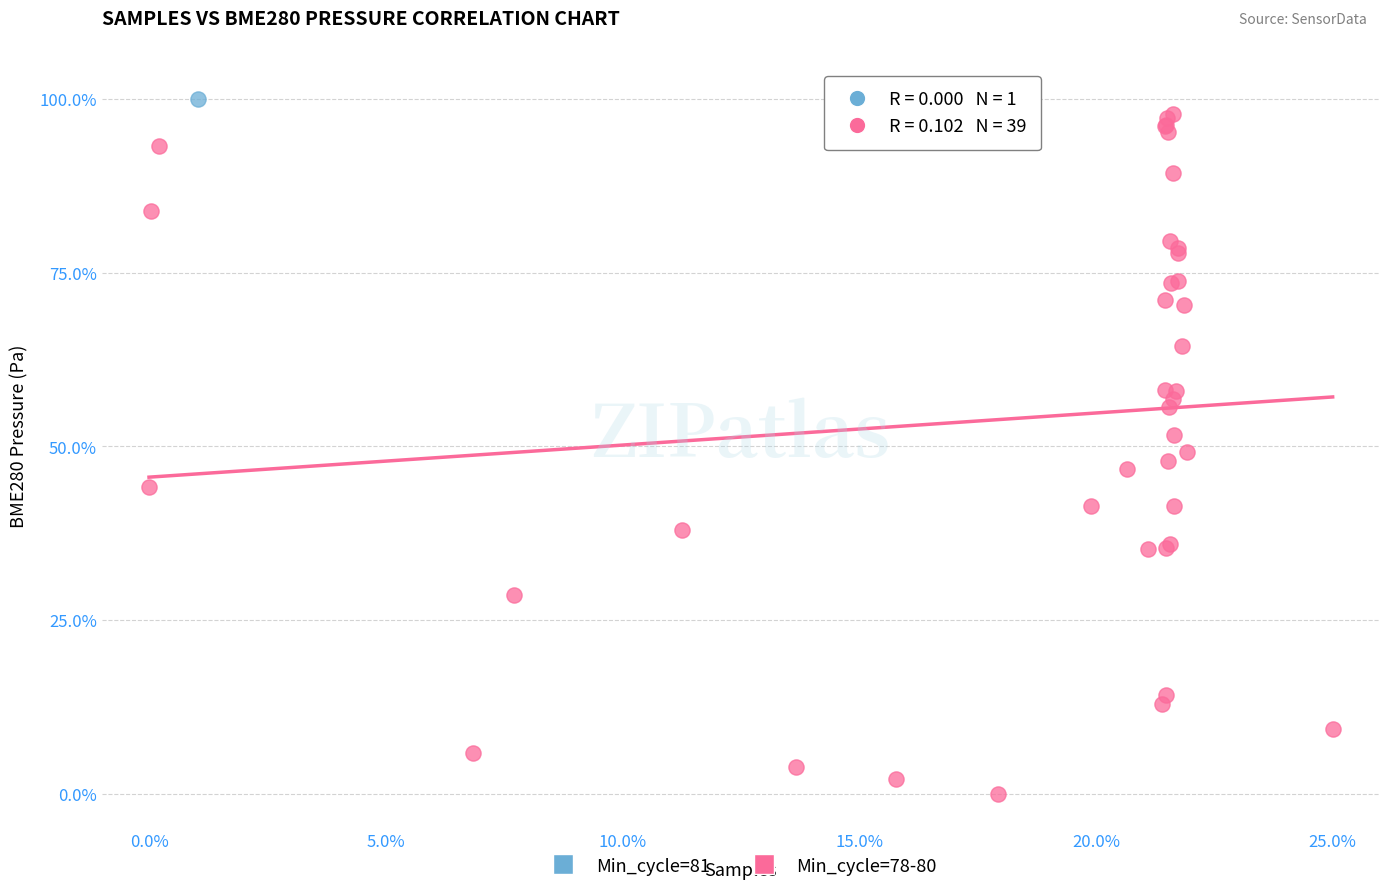

What are all the series names shown in the legend?

Min_cycle=81, Min_cycle=78-80